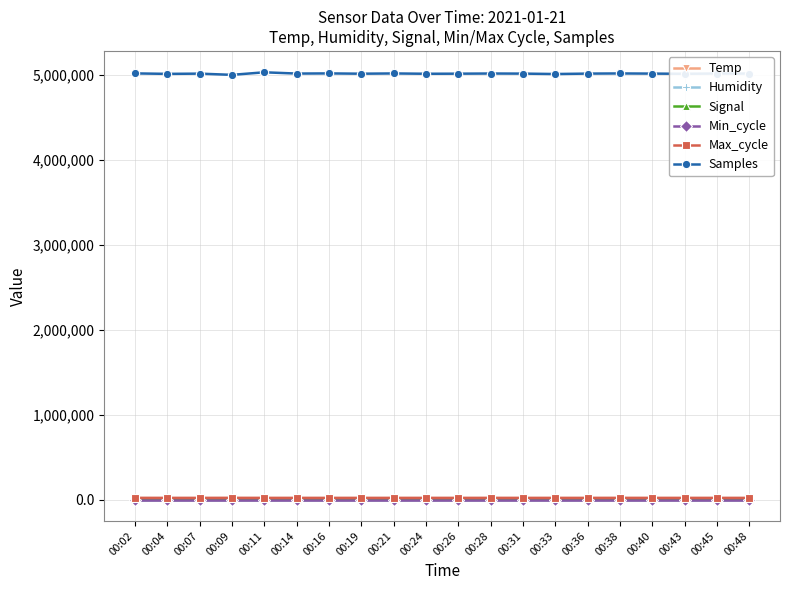

What is the maximum value for Samples?

5033650.0